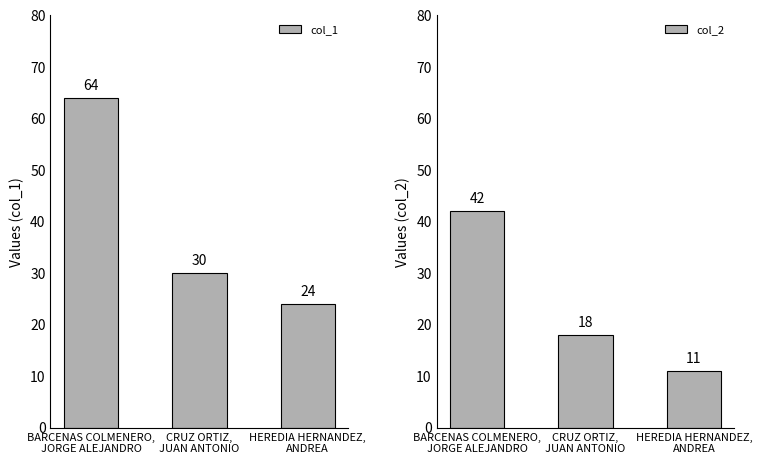

Are the bars grouped side by side (vs. stacked)?

Yes